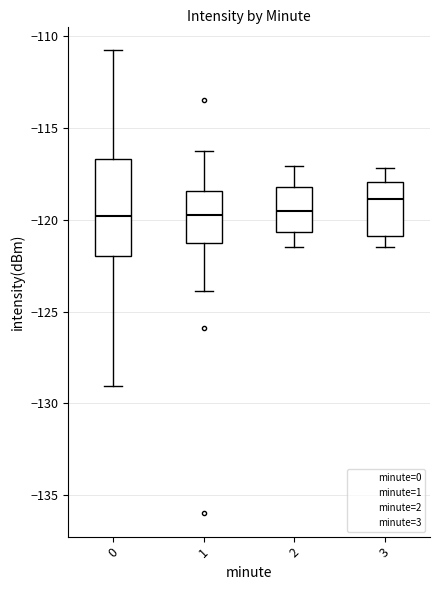

Reading left to right, read every box against the y-axis: the position of its median line, the range the box covers, and the ends of its whiskers. The values are not printed on the chart, so give them approximately, as read against the axis.

0: median -120.0, box -122.0 to -116.5, whiskers -129.0 to -111.0
1: median -120.0, box -121.5 to -118.5, whiskers -124.0 to -116.0
2: median -119.5, box -120.5 to -118.0, whiskers -121.5 to -117.0
3: median -119.0, box -121.0 to -118.0, whiskers -121.5 to -117.0